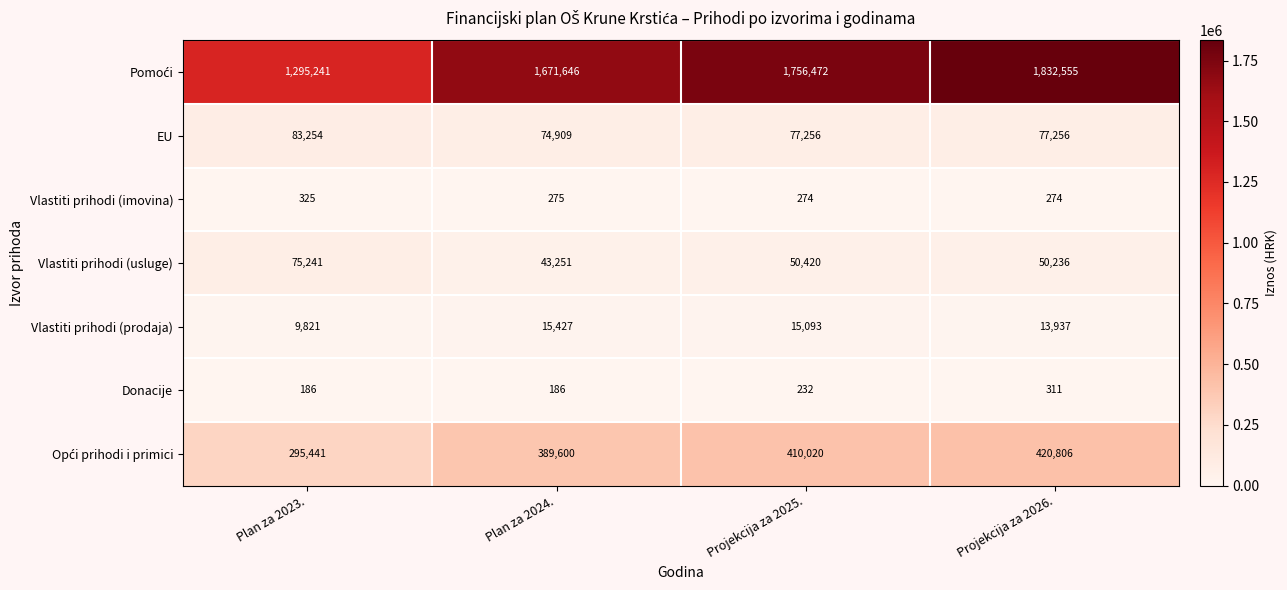

The value of EU at Plan za 2023. is 49651. True or false?

False